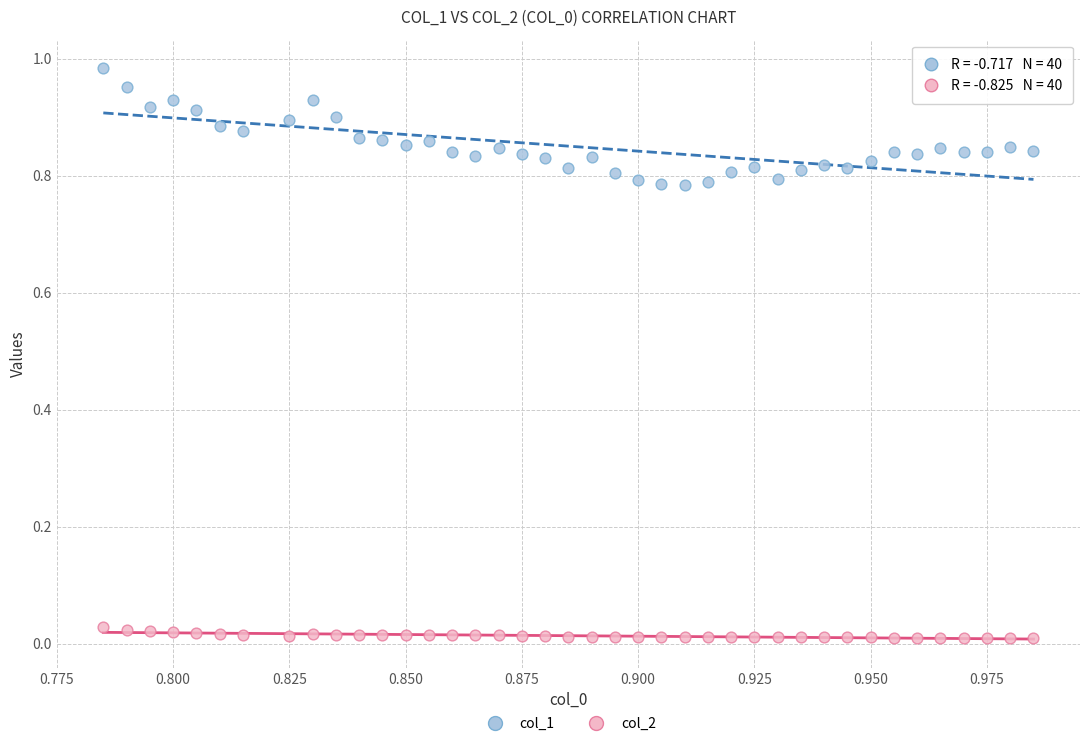

Which series has the largest Y range (max minus min)?

col_1